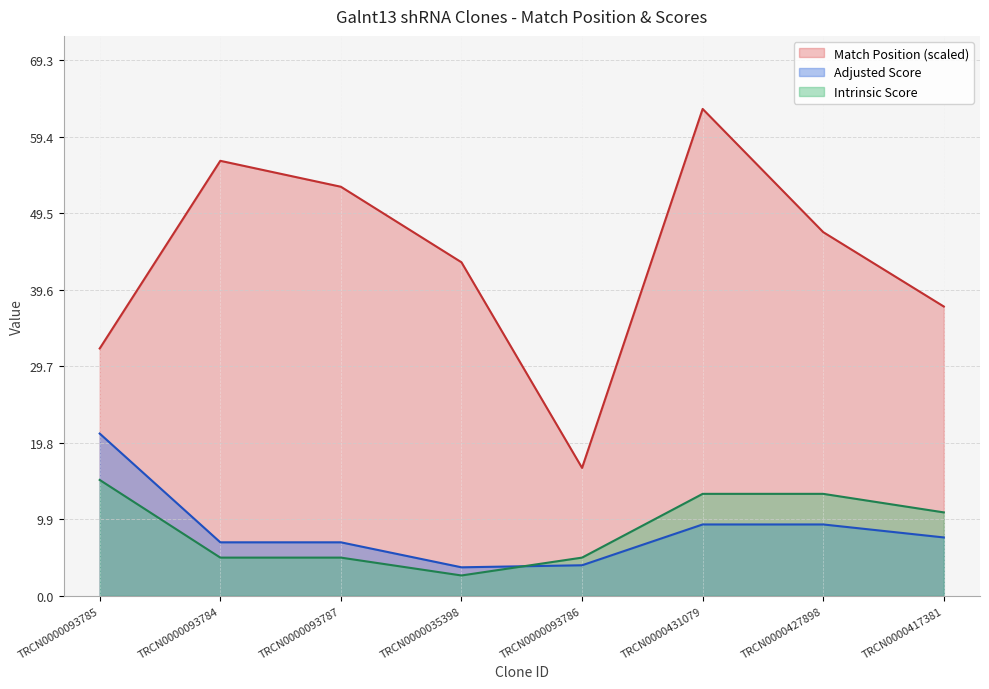

What is the spread (max minus min) of values at TRCN0000093787?

48.0